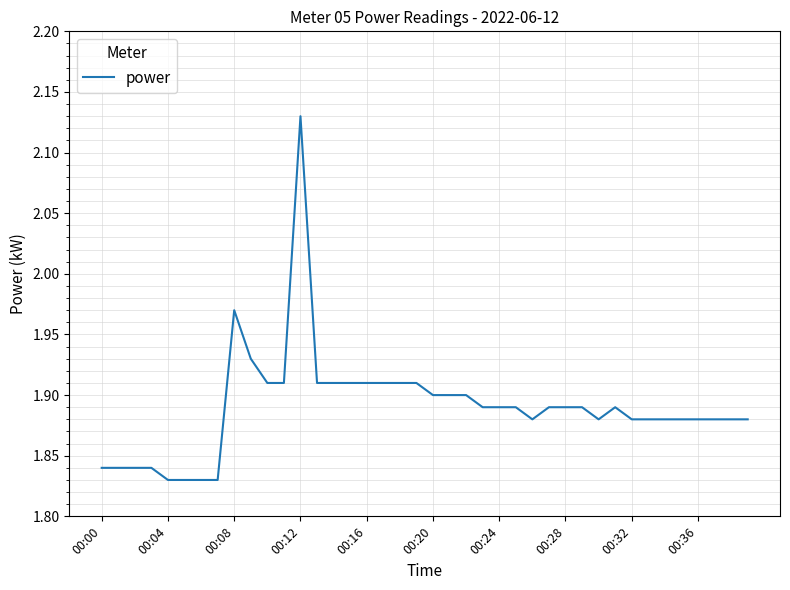

What is the difference between the maximum and minimum values?

0.3